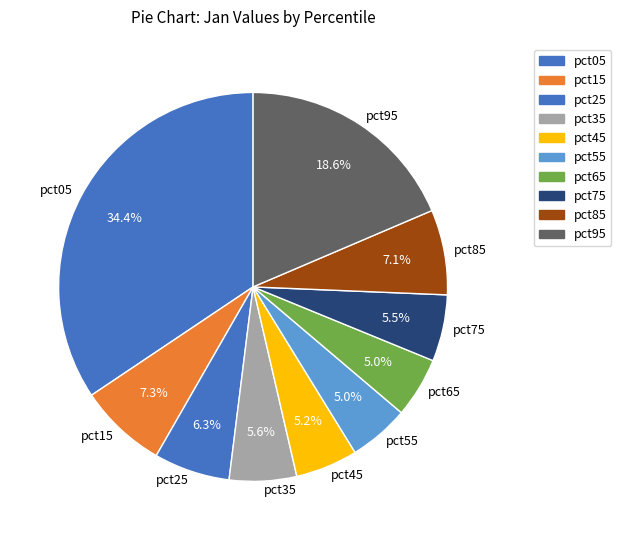

What is the largest slice in the pie chart?

pct05